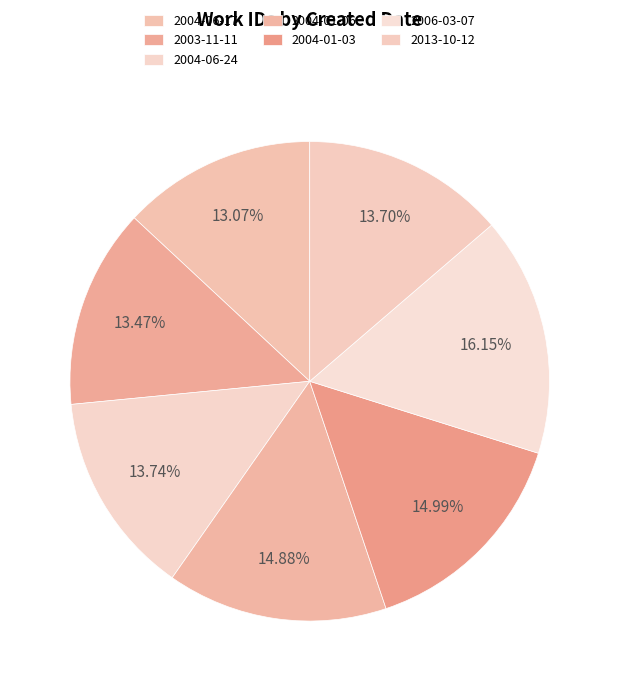

Count the number of slices in the pie.

7